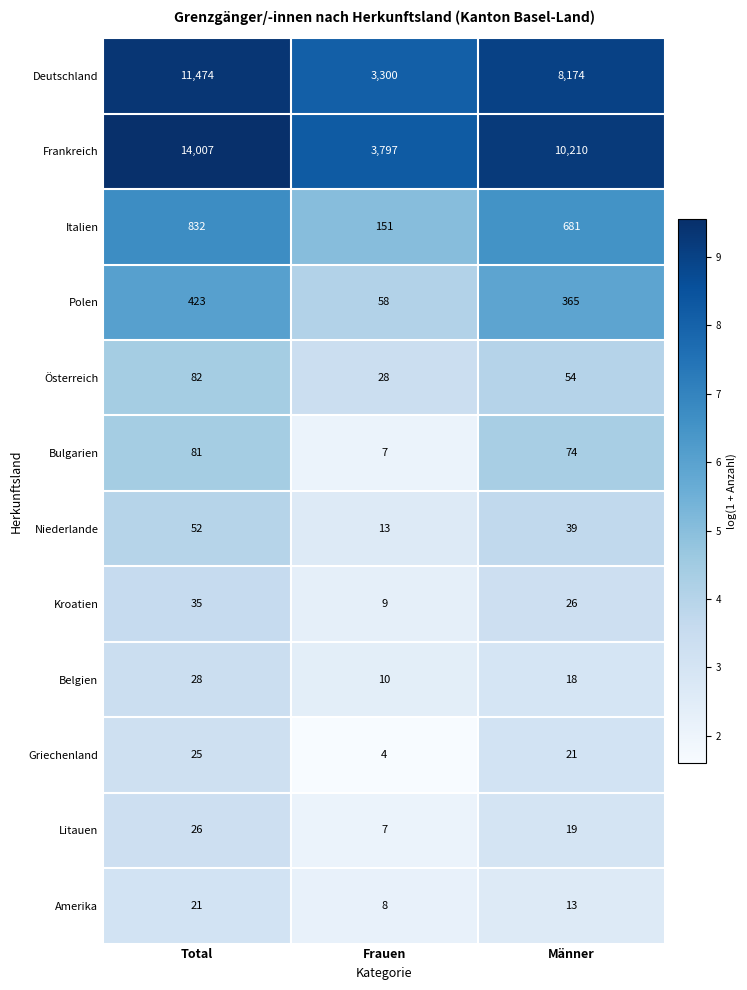

Which category has the lowest value across all series?

Frauen